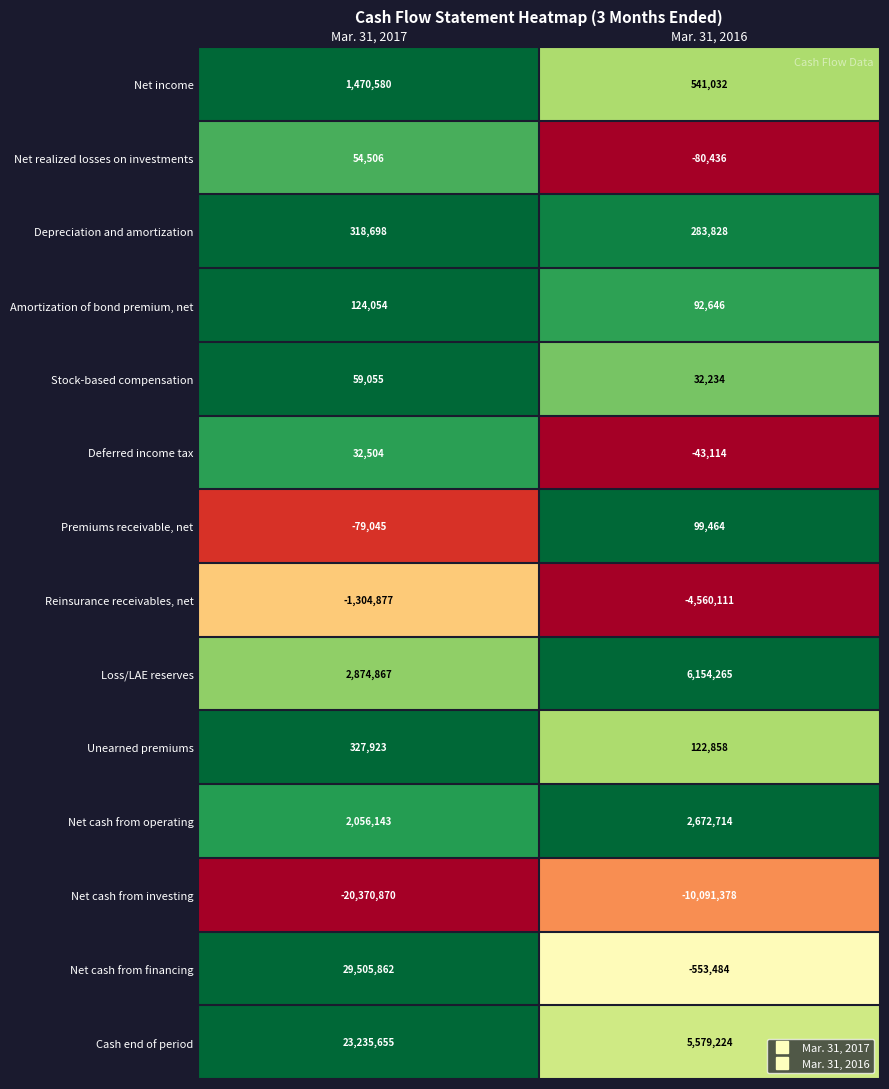

What is the spread (max minus min) of values at Mar. 31, 2016?

16245643